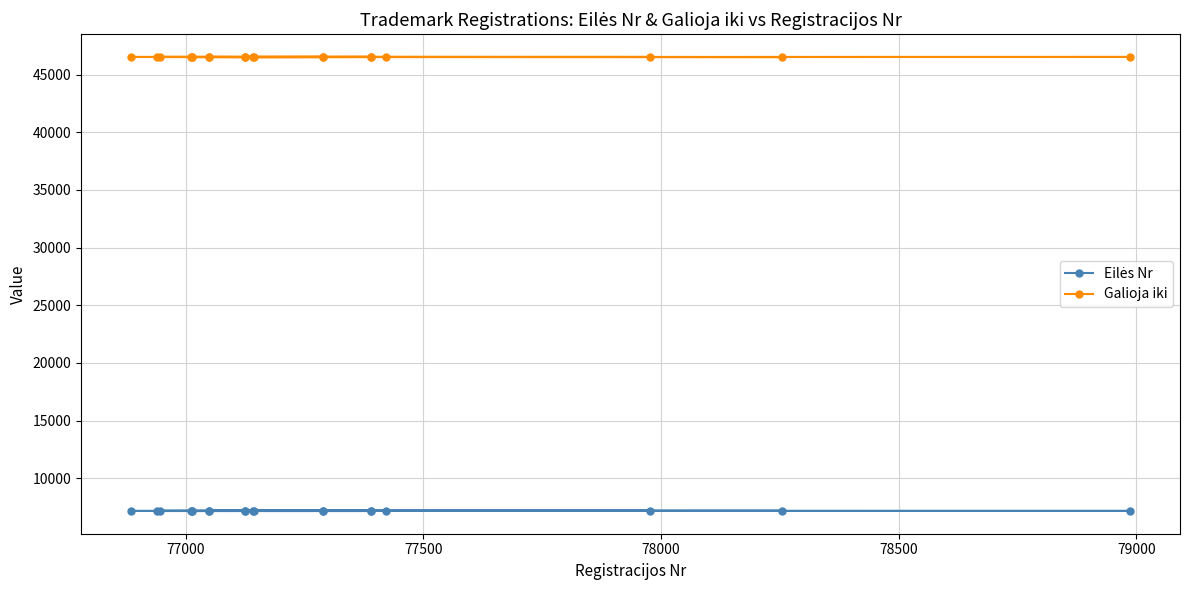

What is the average value of the Galioja iki series?

46521